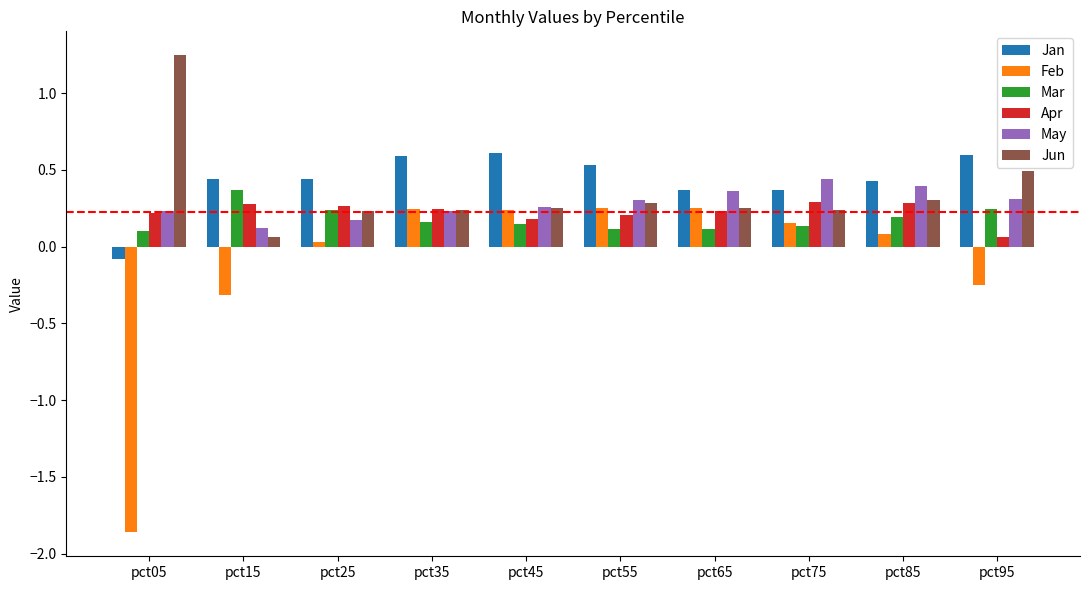

Is the value of Mar at pct15 greater than the value of Feb at pct65?

Yes